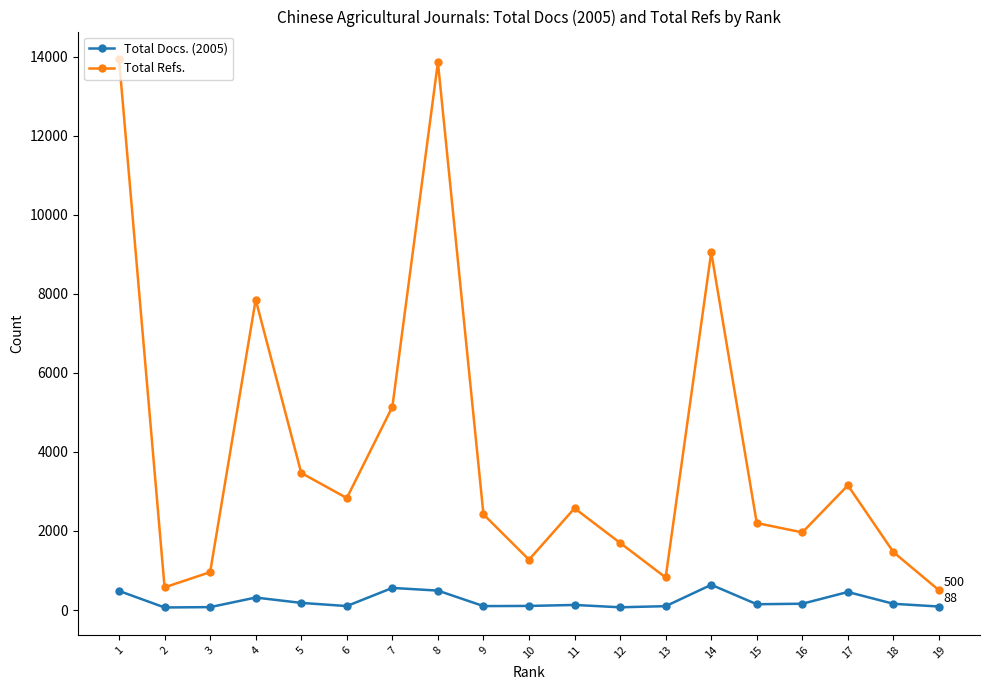

True or false: Total Docs. (2005) and Total Refs. cross at least once.

False